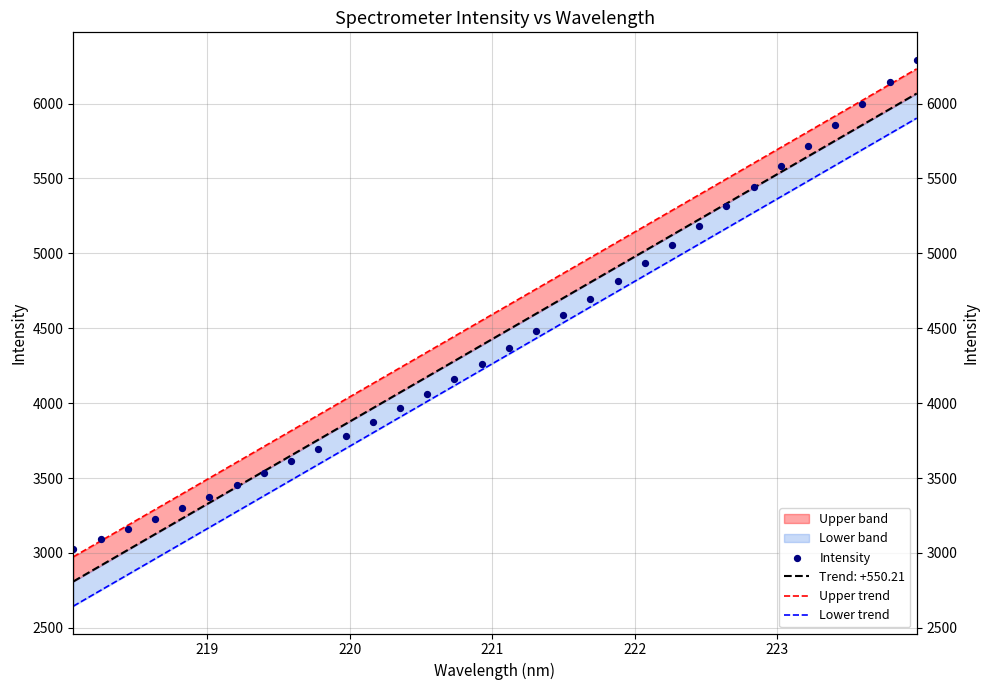

Which series has the largest total across all categories?

Upper trend